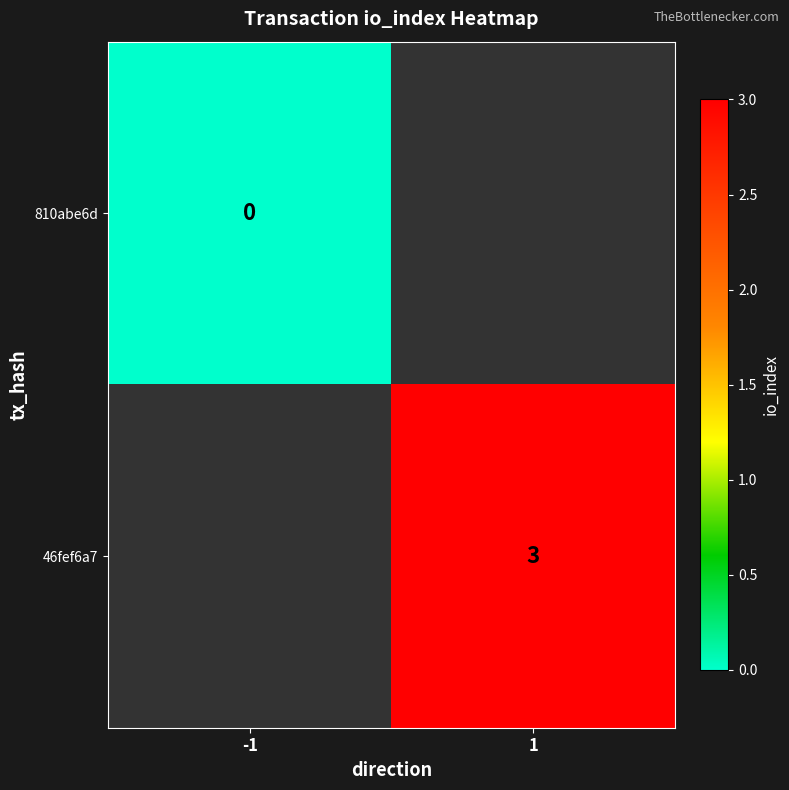

Is the value of 810abe6d at -1 greater than the value of 46fef6a7 at 1?

No